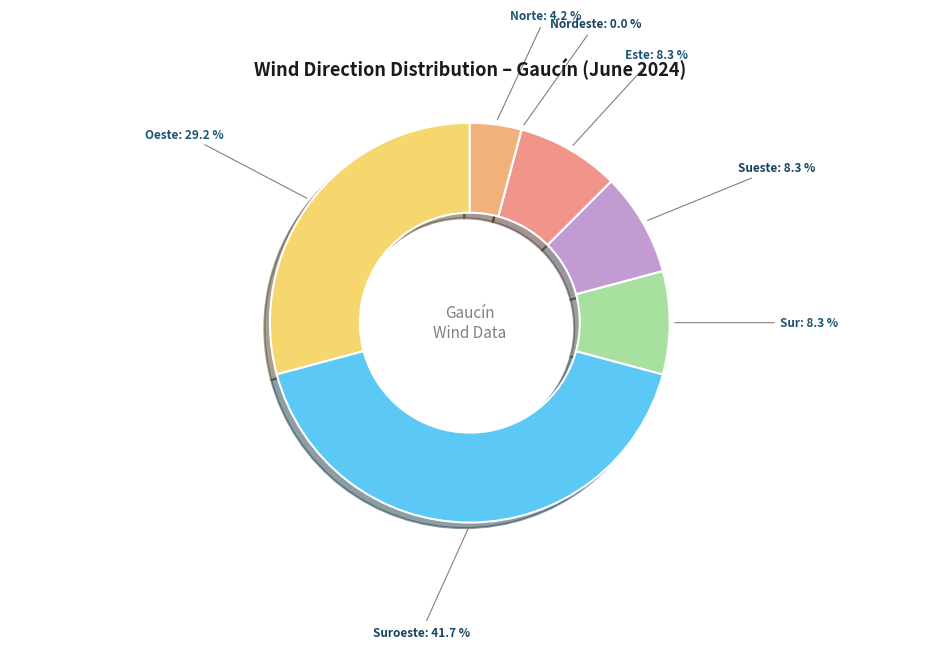

What percentage is the Sueste slice, to the nearest percent?

8%